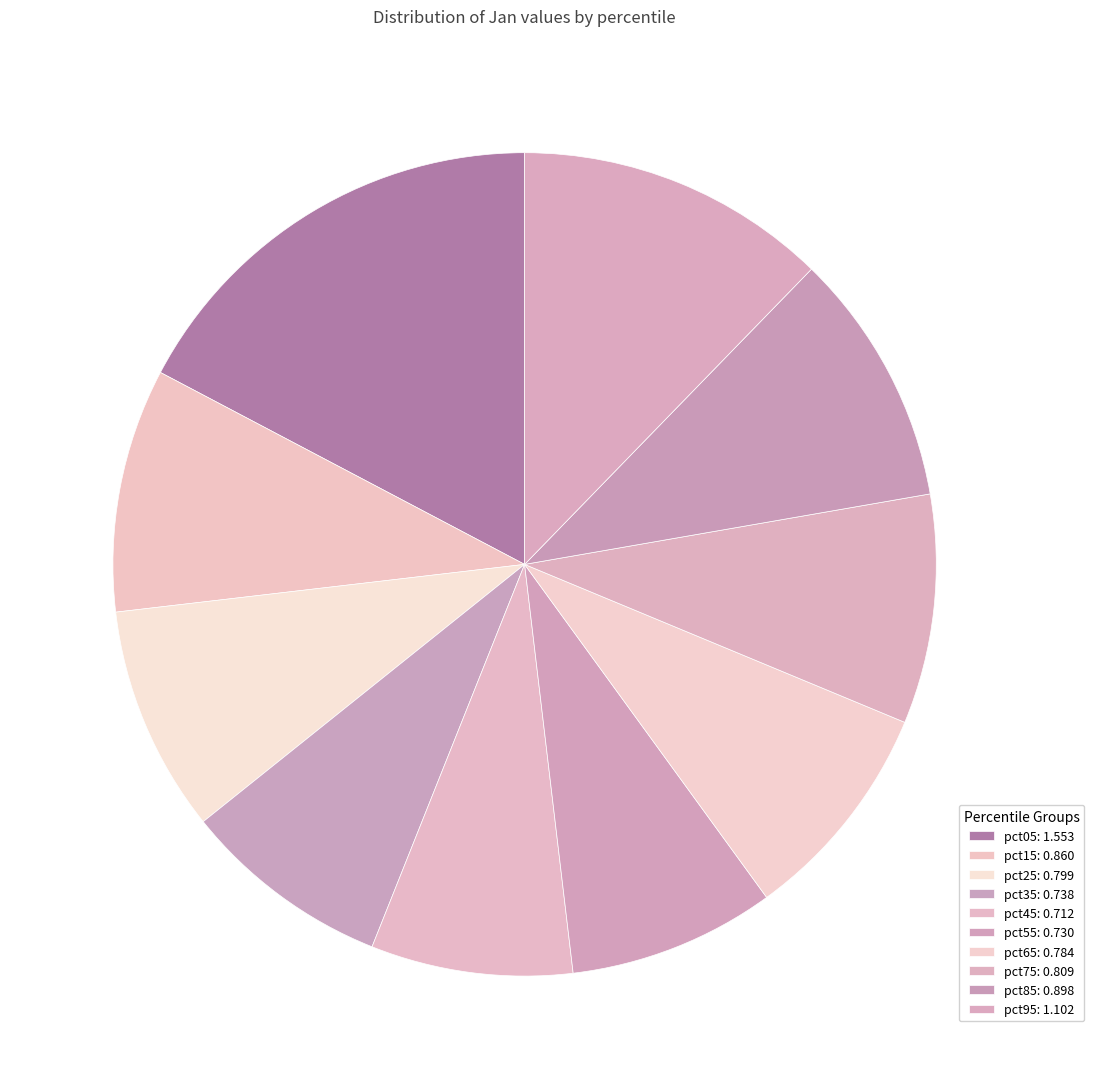

What is the largest slice in the pie chart?

pct05